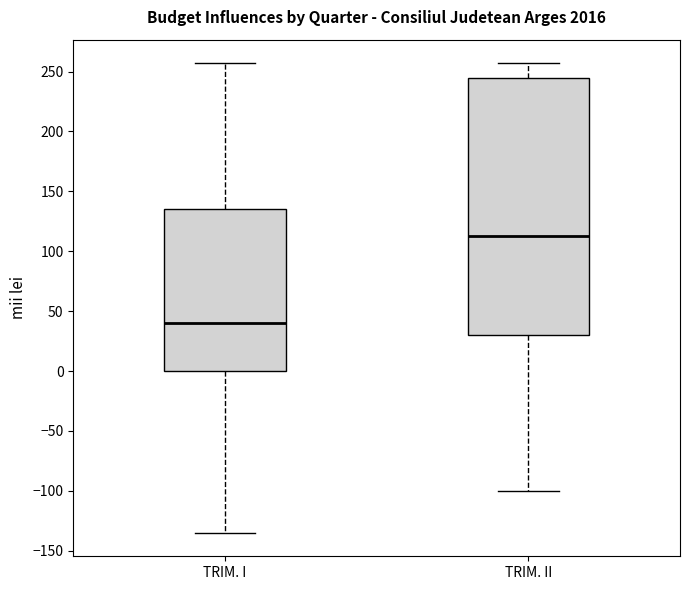

Where does the median line of the box for TRIM. I sit on the y-axis? The values are not printed on the chart, so give them approximately, as read against the axis.

40